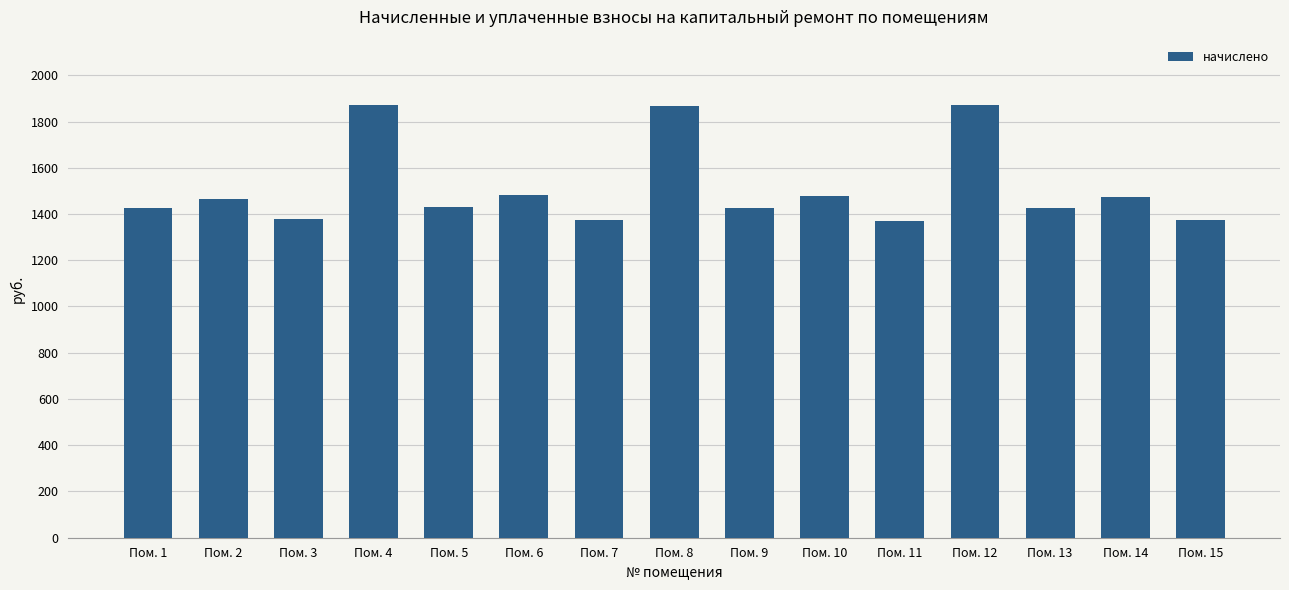

How many values are below 1431?

7